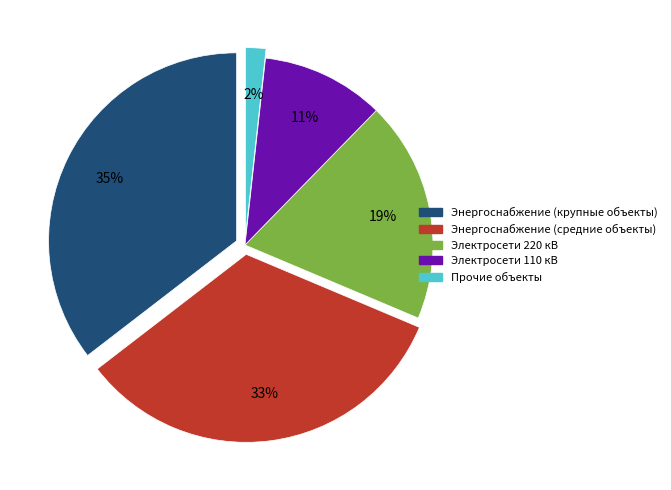

Does инвестиционная программа предприятия (18) represent more than half of the total?

No